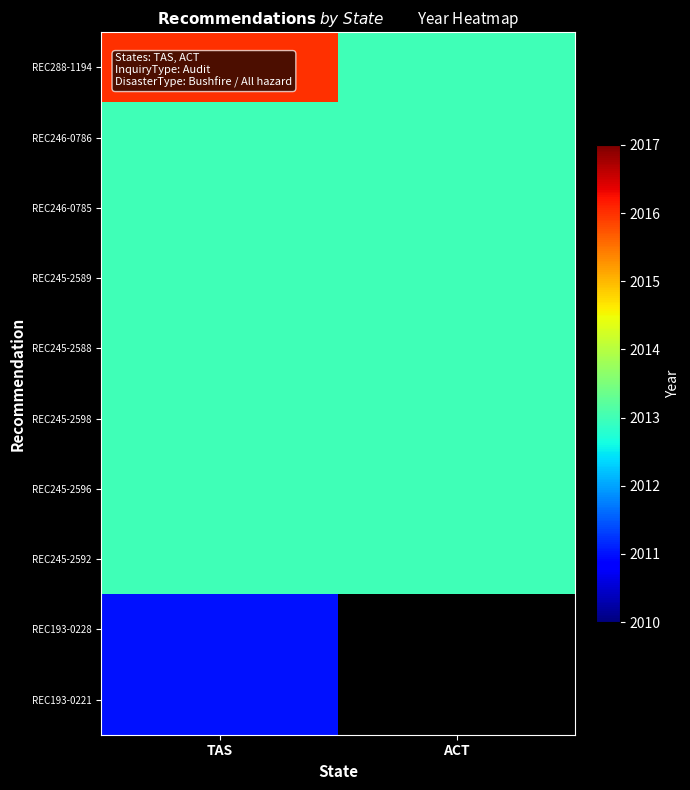

At which category is the sum across all series the highest?

TAS